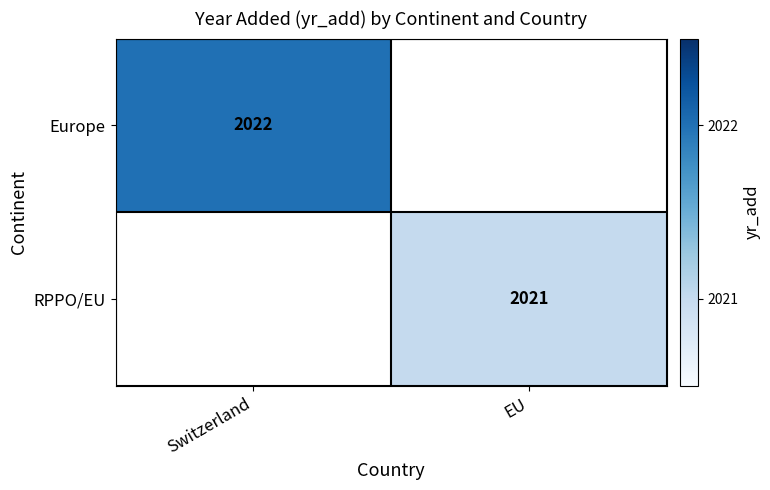

The value of Europe at Switzerland is 487. True or false?

False